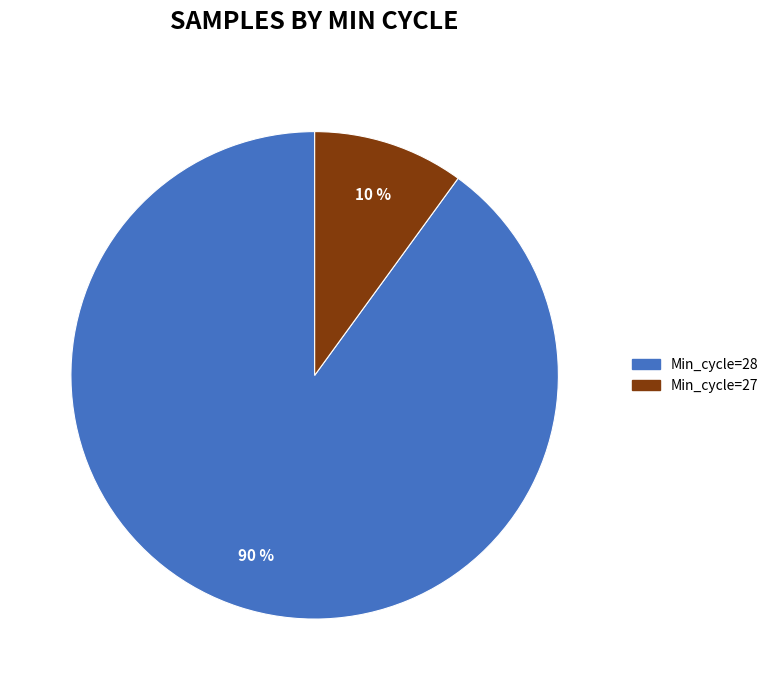

To the nearest percent, what is the difference between the largest and smallest slice percentages?

80%